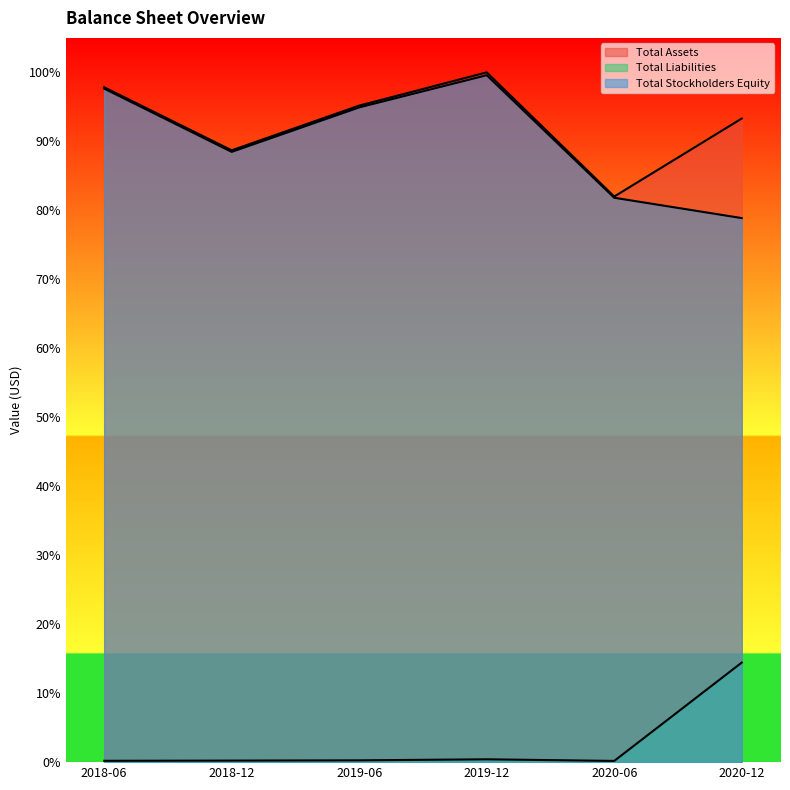

The value of Total Liabilities at 2018-12 is 0.0. True or false?

False